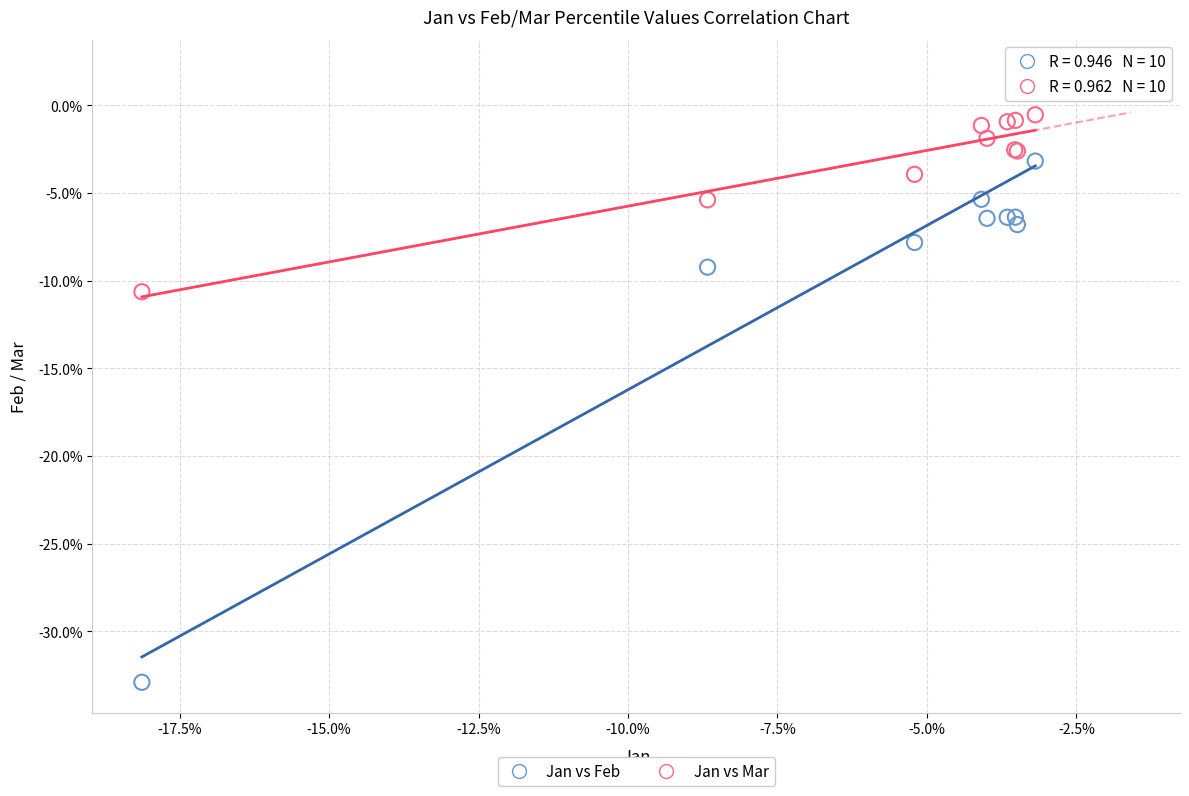

Which series has the largest Y range (max minus min)?

Jan vs Feb